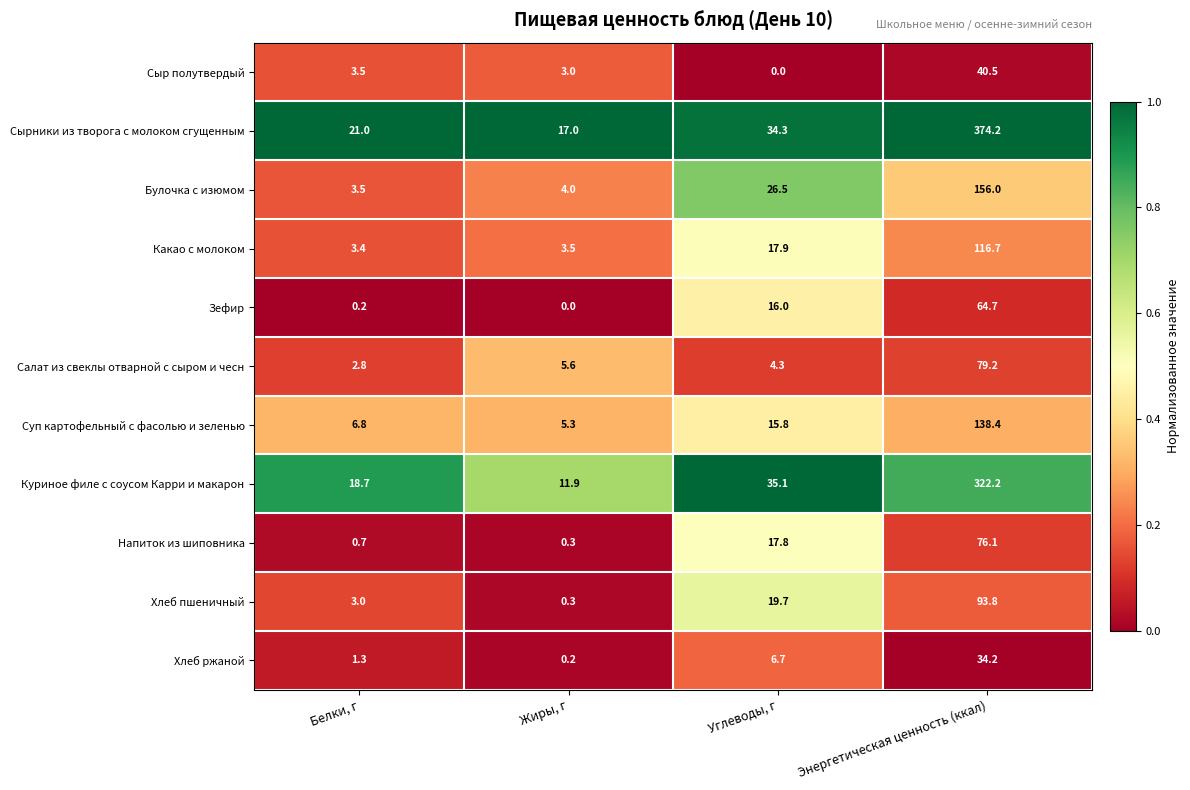

What is the sum of the Булочка с изюмом values at Жиры, г and Белки, г?

7.5